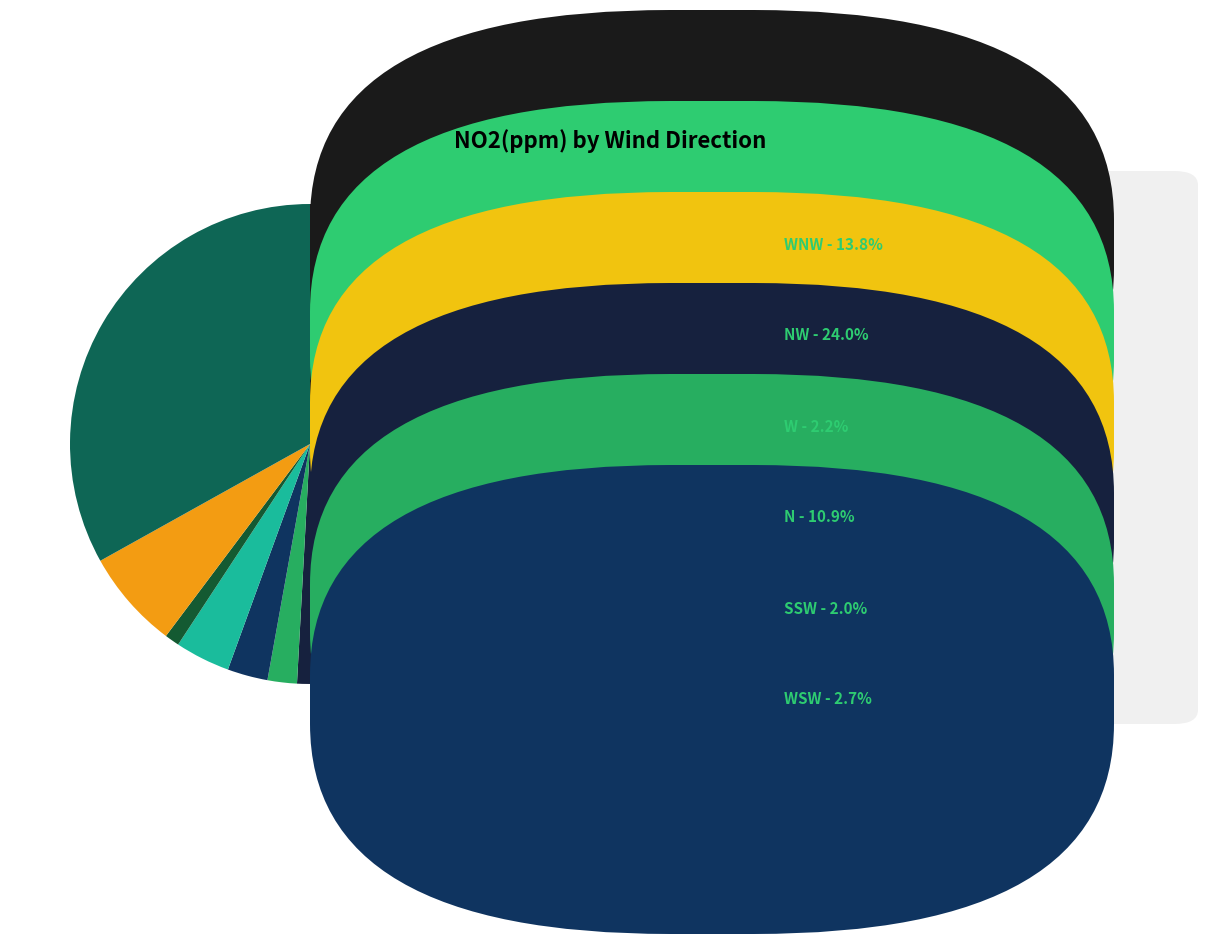

How many slices are in this pie chart?

10